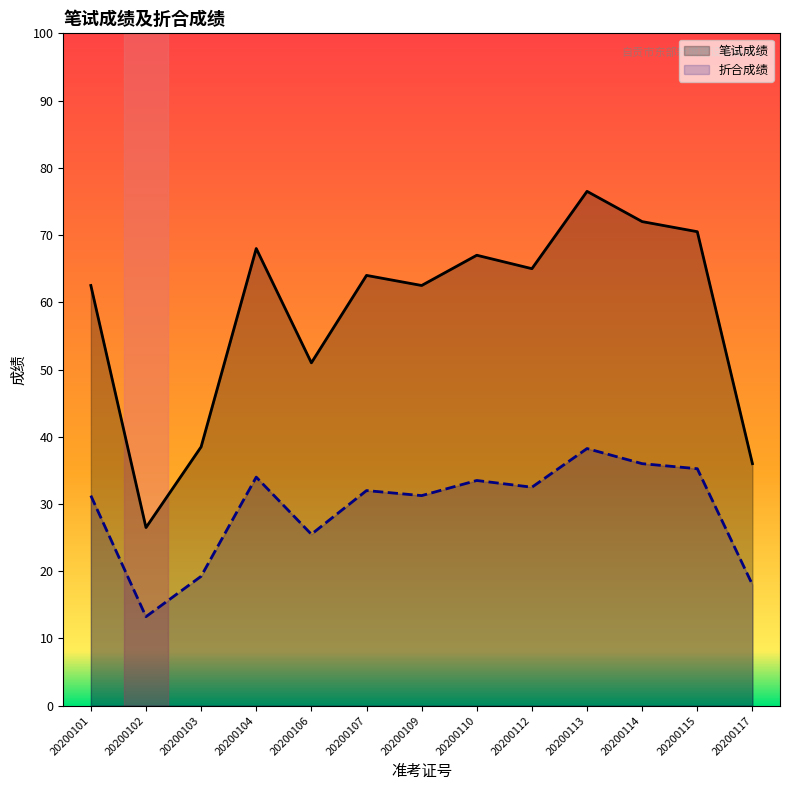

True or false: 折合成绩 and 笔试成绩 intersect in this chart.

False